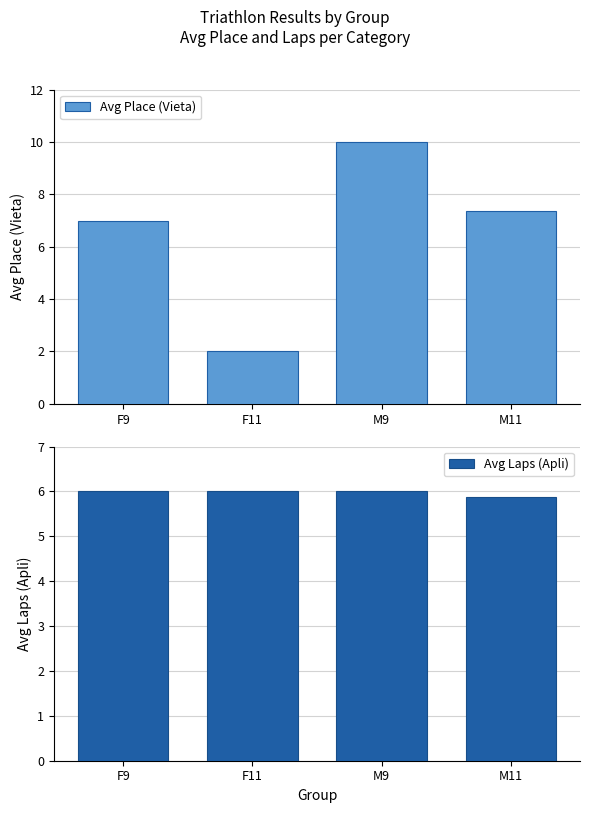

How many data points does each series have?

4